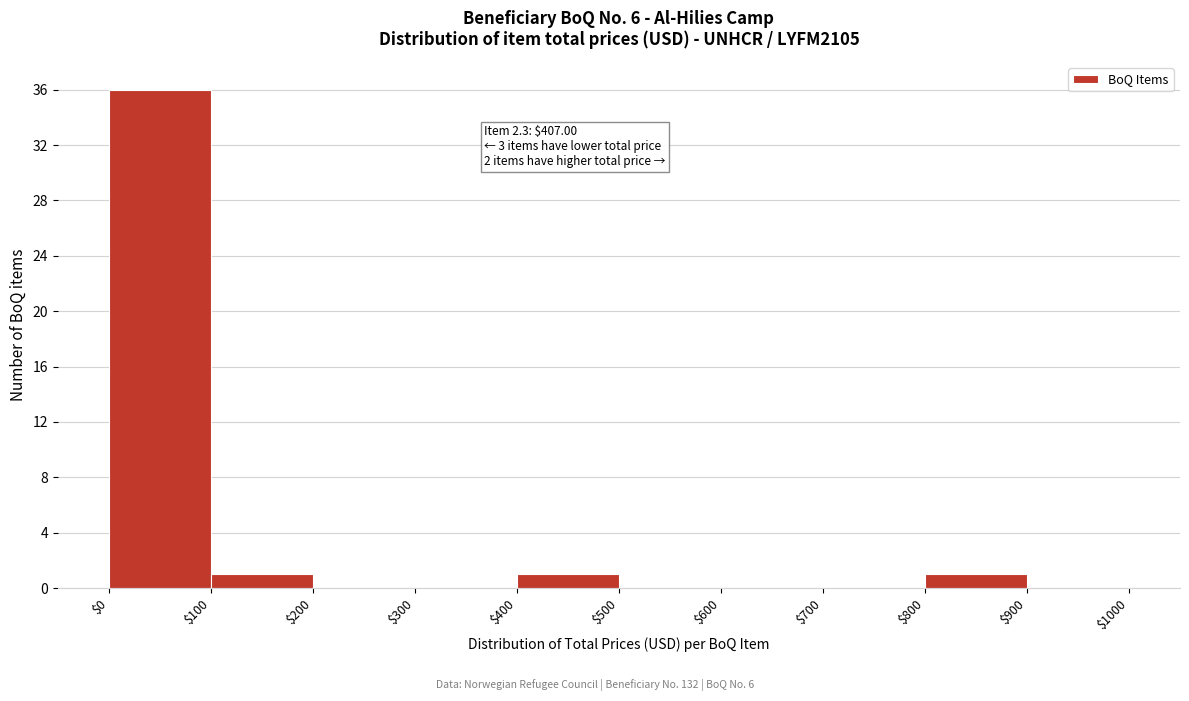

Over which range of the x-axis is the bar tallest?

$0 to $100